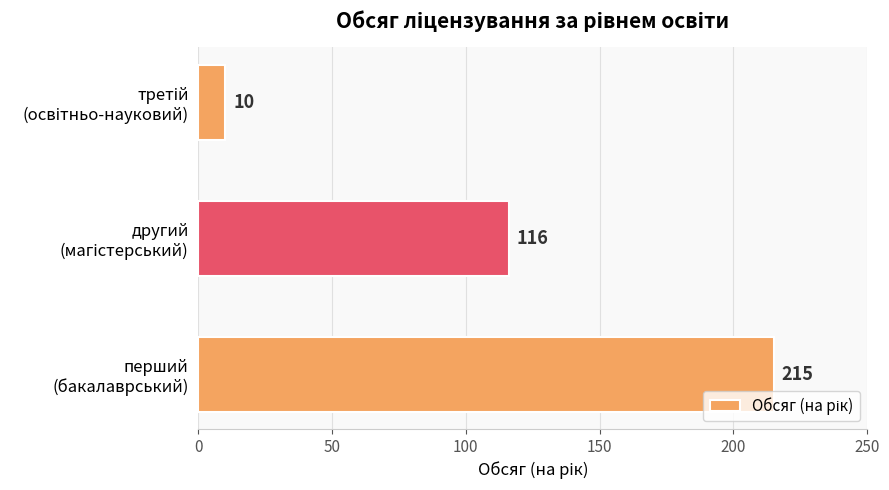

What is the smallest value displayed?

10